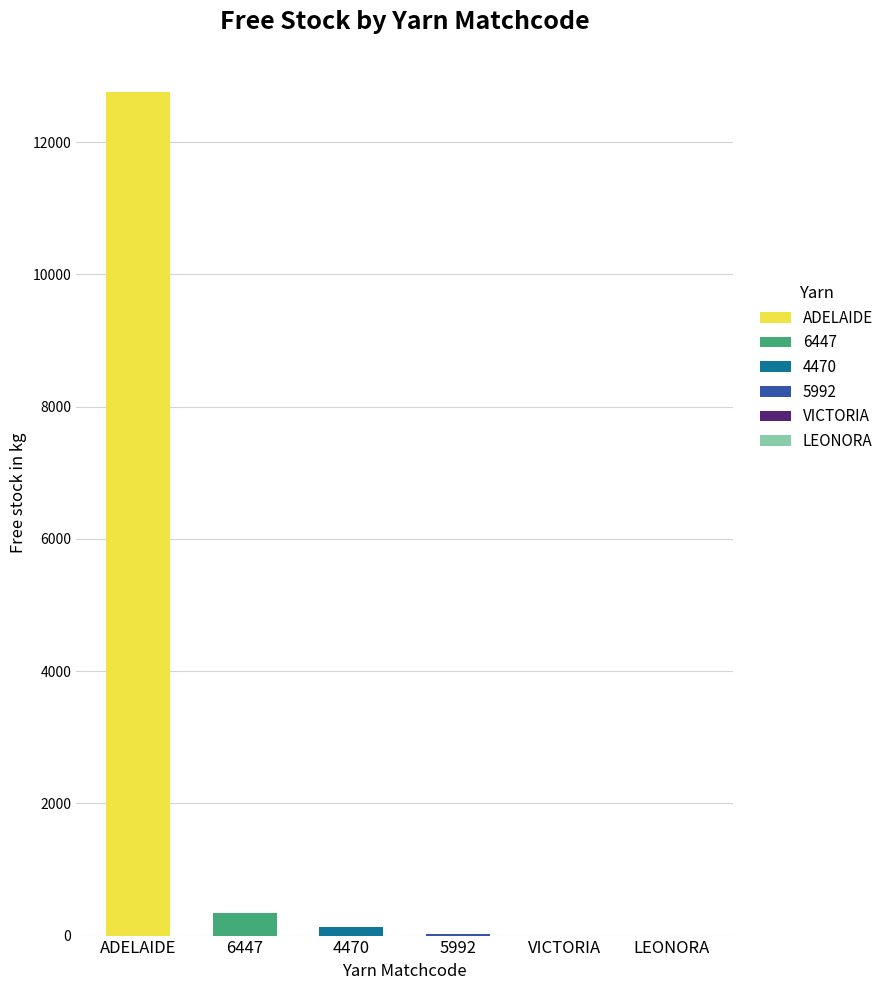

List the labels in order of value, largest first.

ADELAIDE, 6447, 4470, 5992, LEONORA, VICTORIA